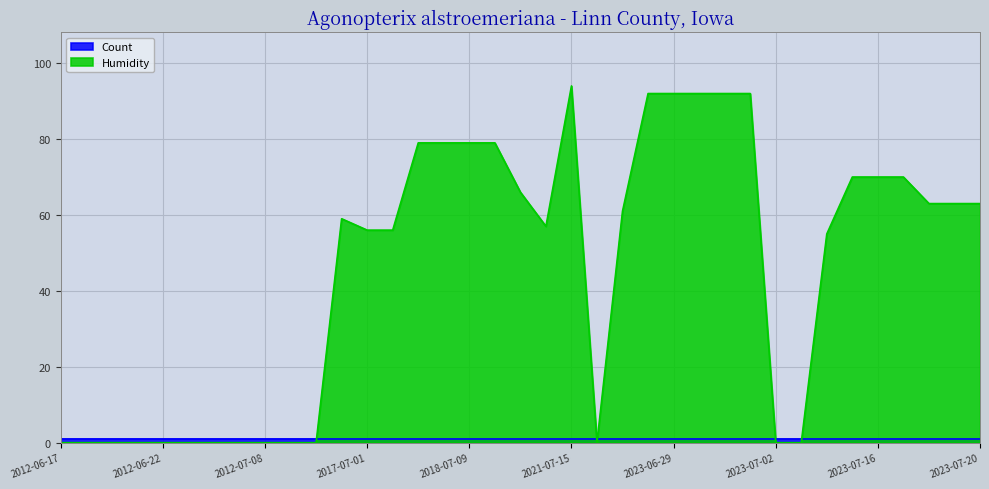

How many data points are less than 59?

18